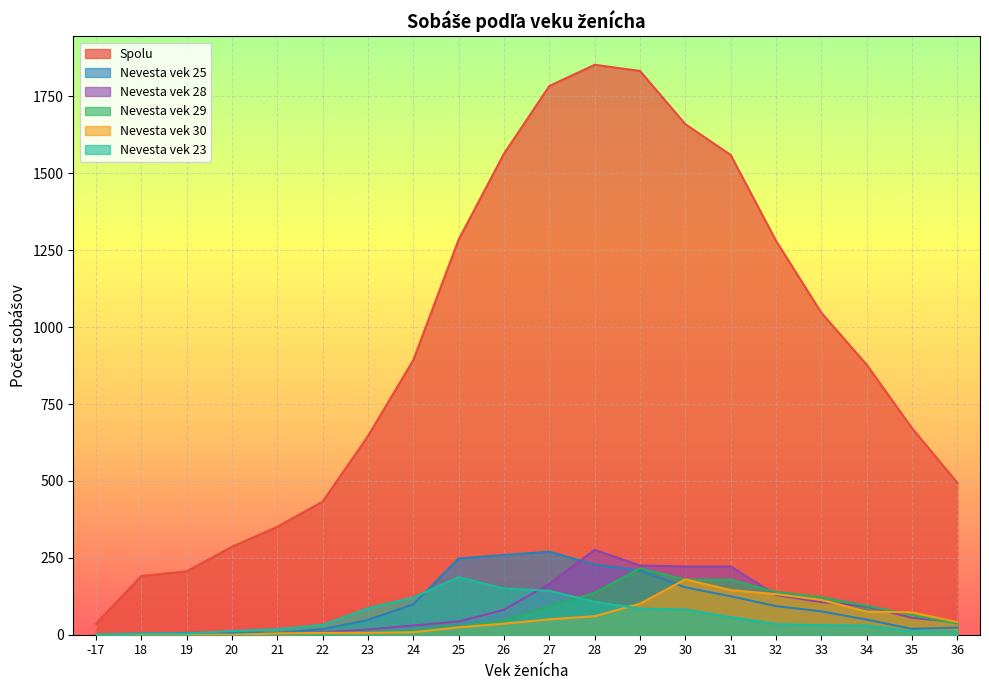

True or false: vek_28 has more than 0 interior local peaks.

True